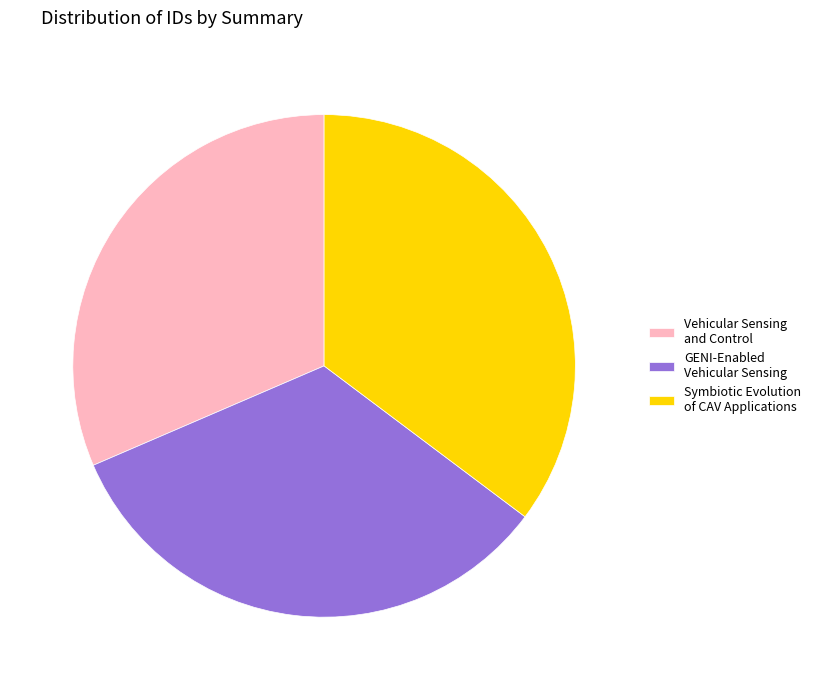

Is the sum of GENI-Enabled Vehicular Sensing and Symbiotic Evolution of CAV Applications greater than half?

Yes